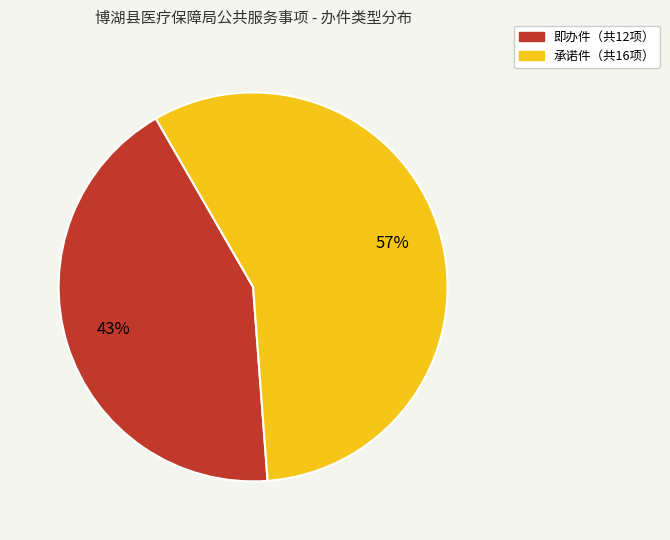

Is there a majority slice in this chart?

Yes